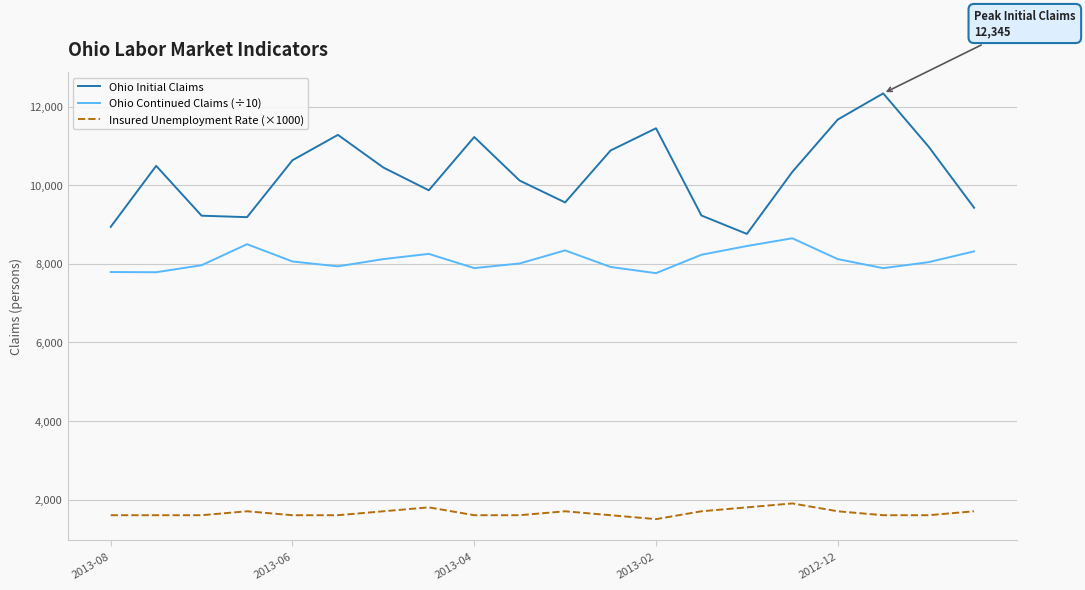

Which series has the largest total across all categories?

Ohio Initial Claims